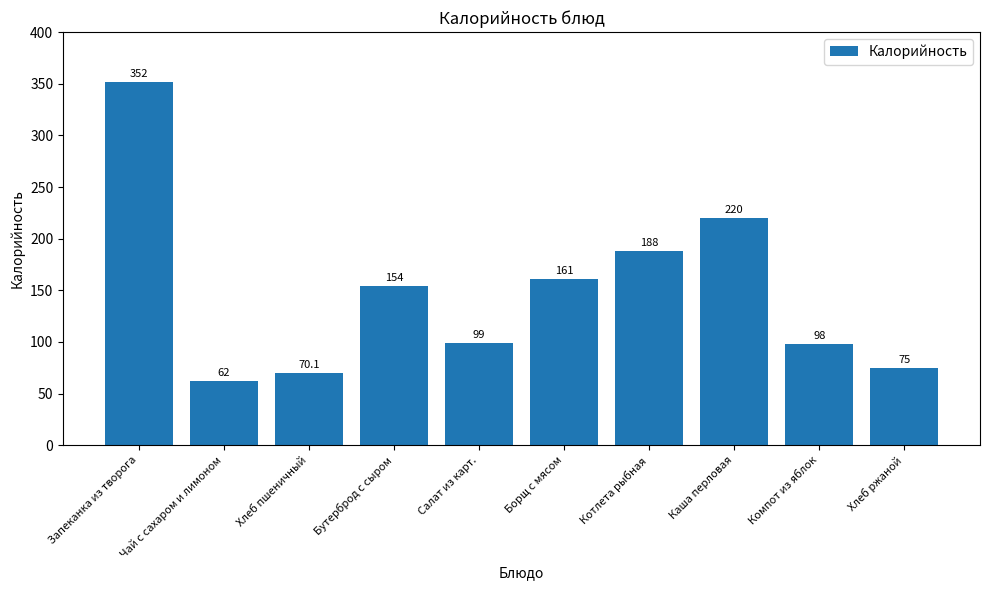

Reading left to right, extract all data points from this chart.

Запеканка из творога=352.0	Чай с сахаром и лимоном=62.0	Хлеб пшеничный=70.1	Бутерброд с сыром=154.0	Салат из карт.=99.0	Борщ с мясом=161.0	Котлета рыбная=188.0	Каша перловая=220.0	Компот из яблок=98.0	Хлеб ржаной=75.0